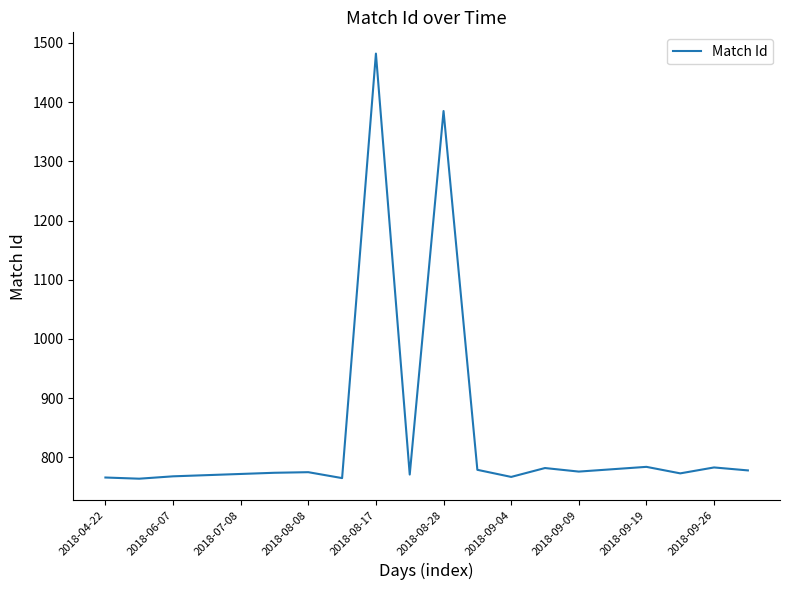

How many lines are shown in the chart?

1